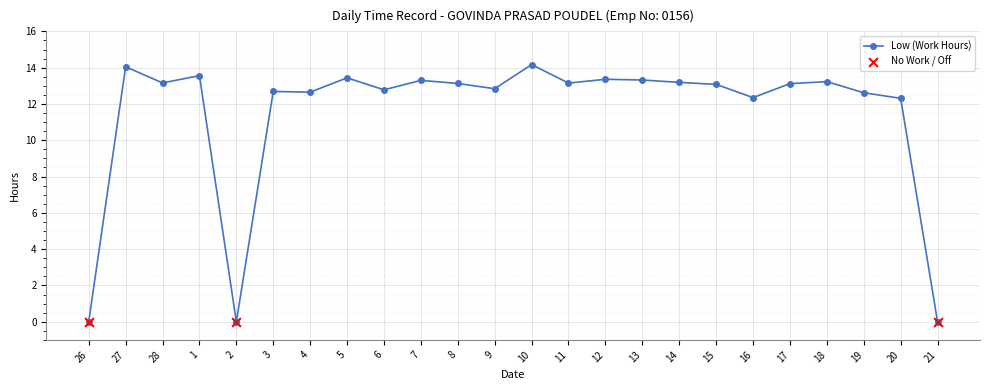

What is the change in value from 7 to 8?

-0.2